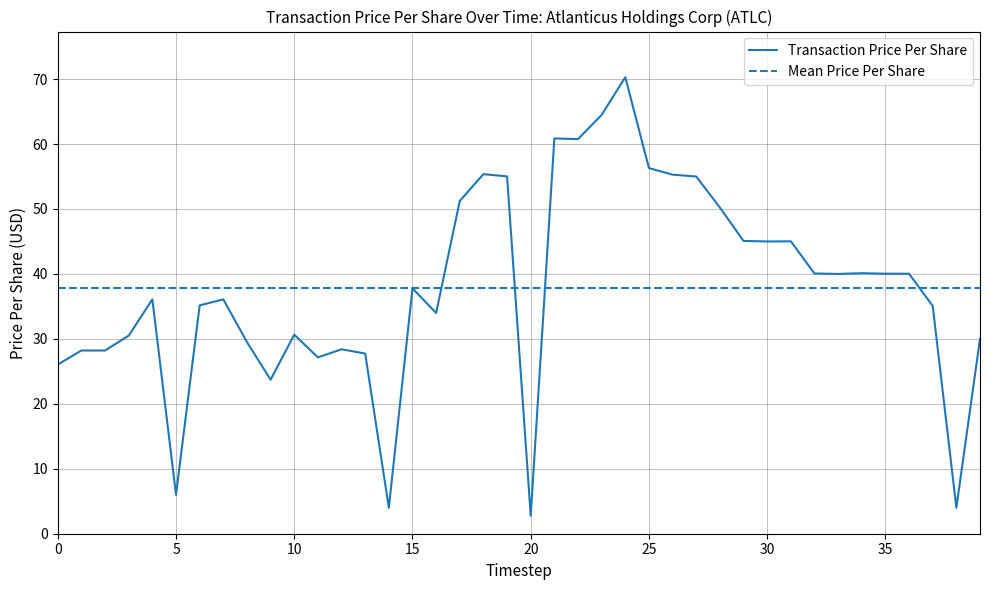

What is the smallest value displayed?

2.8